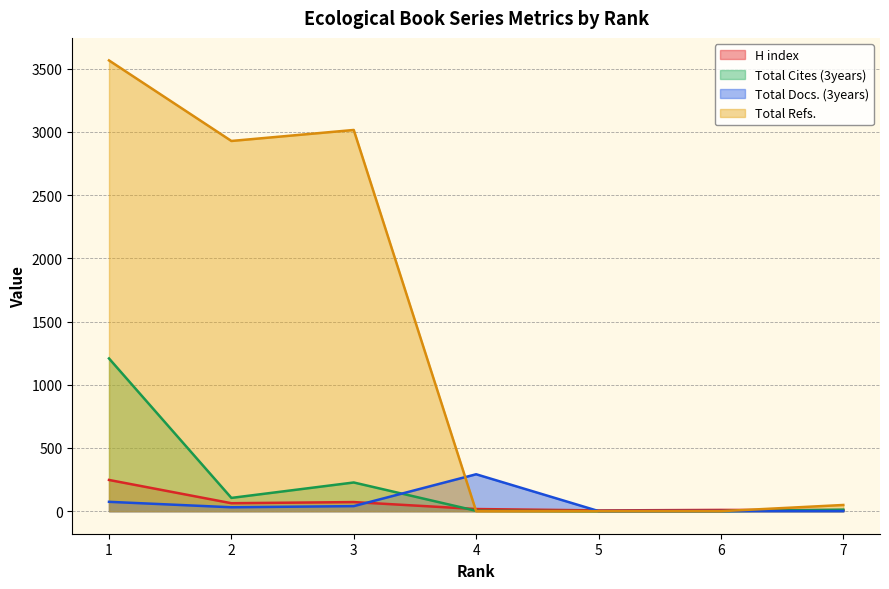

List the series in order of their peak value, lowest first.

H index, Total Docs. (3years), Total Cites (3years), Total Refs.